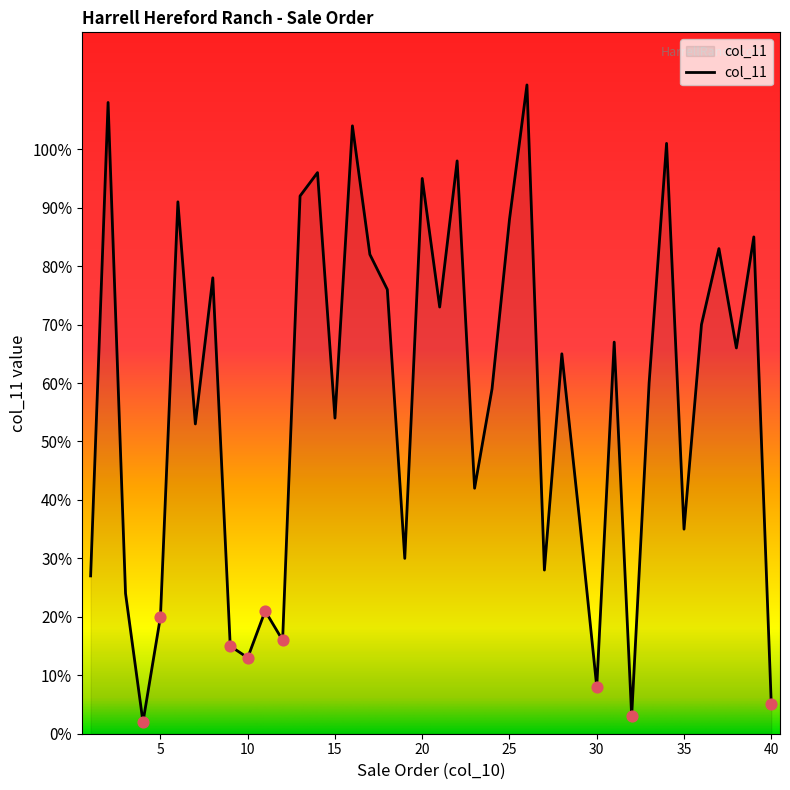

What is the difference between the maximum and minimum values?

109